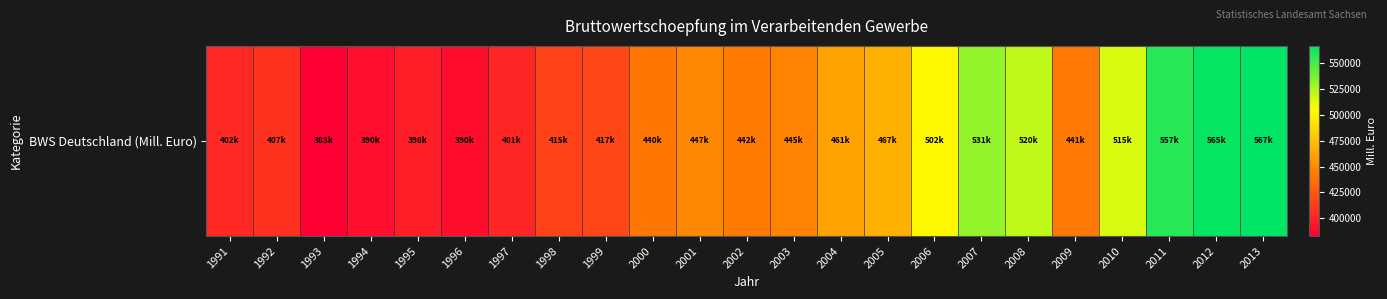

At which label does the data first exceed 442086?

2001